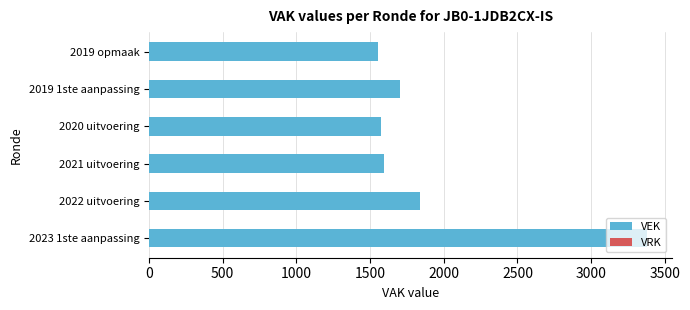

What is the change in value from 2023 1ste aanpassing to 2019 opmaak?

-1824